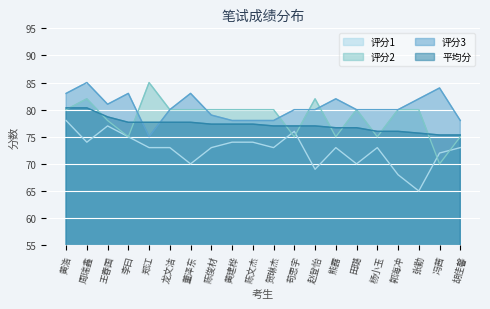

List the series in order of their peak value, lowest first.

评分1, 平均分, 评分2, 评分3